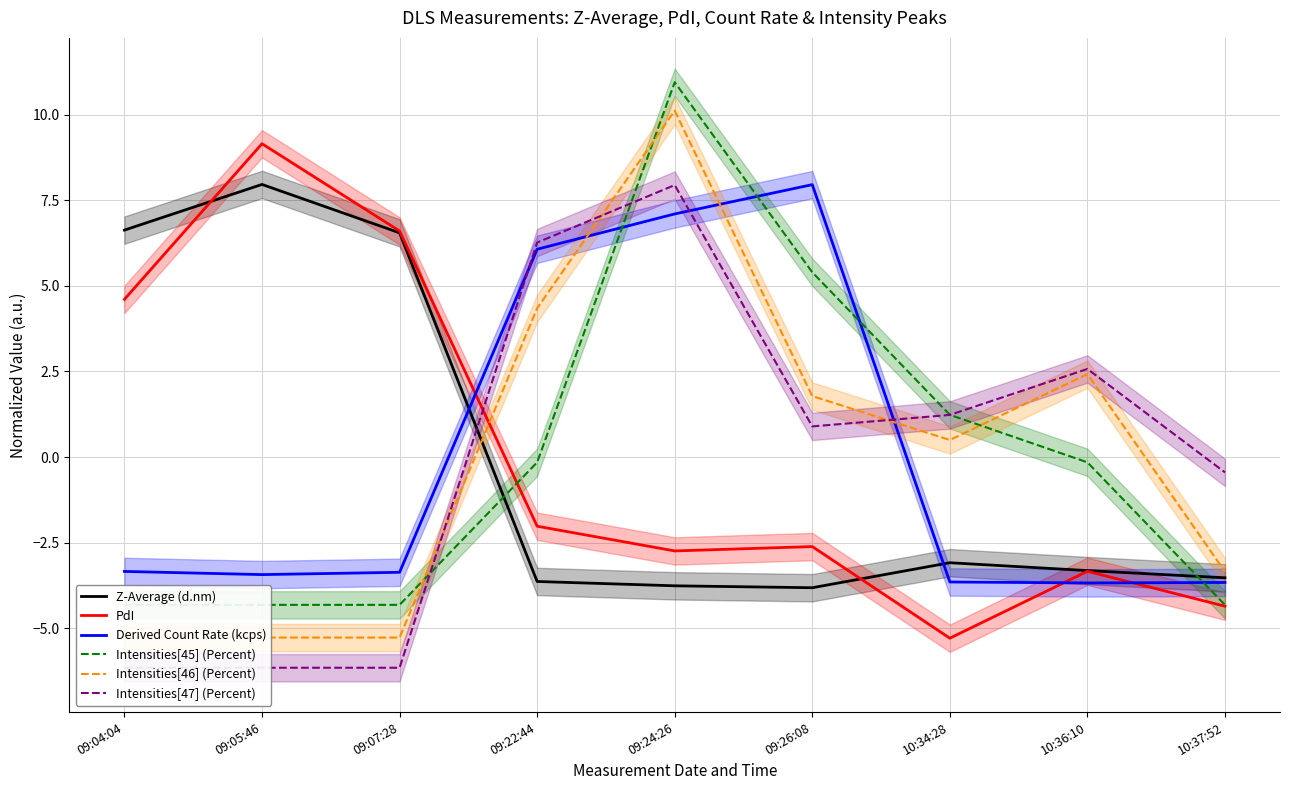

Reading left to right, what are all the values shown in this chart?

Z-Average (d.nm): 6.6	8.0	6.5	-3.6	-3.8	-3.8	-3.1	-3.3	-3.5
PdI: 4.6	9.1	6.6	-2.0	-2.7	-2.6	-5.3	-3.3	-4.4
Derived Count Rate (kcps): -3.3	-3.4	-3.4	6.1	7.1	8.0	-3.6	-3.7	-3.7
Intensities[45] (Percent): -4.3	-4.3	-4.3	-0.2	10.9	5.4	1.2	-0.2	-4.3
Intensities[46] (Percent): -5.3	-5.3	-5.3	4.3	10.1	1.8	0.5	2.4	-3.3
Intensities[47] (Percent): -6.2	-6.2	-6.2	6.3	7.9	0.9	1.2	2.6	-0.4